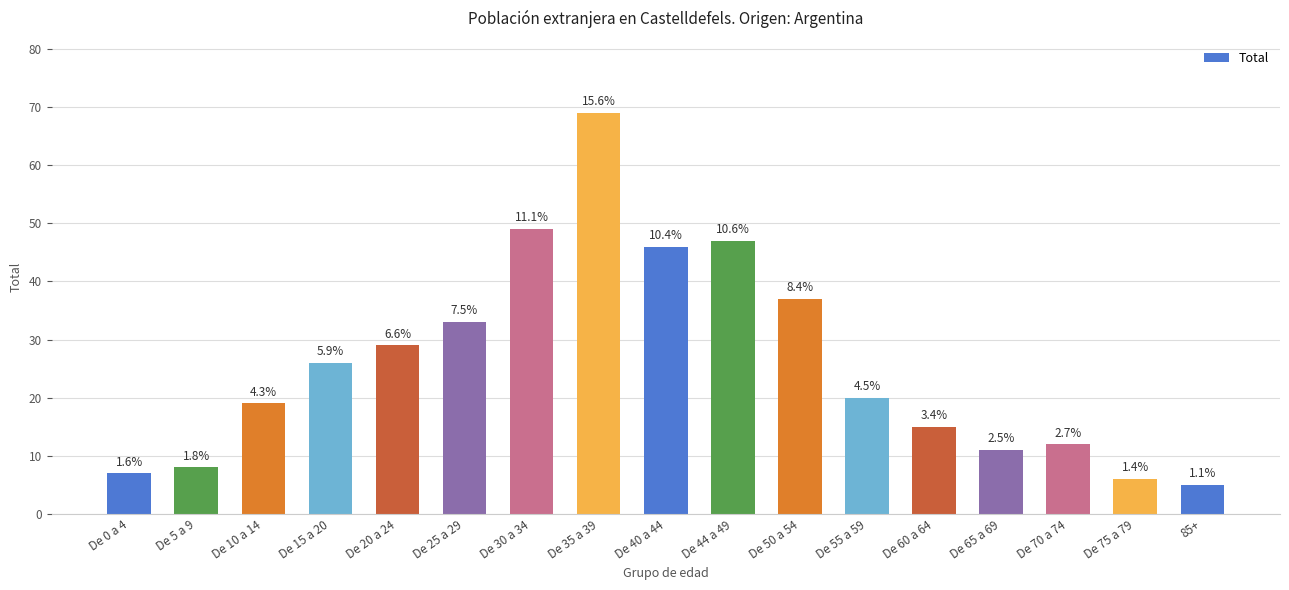

What position from the left is De 75 a 79?

16